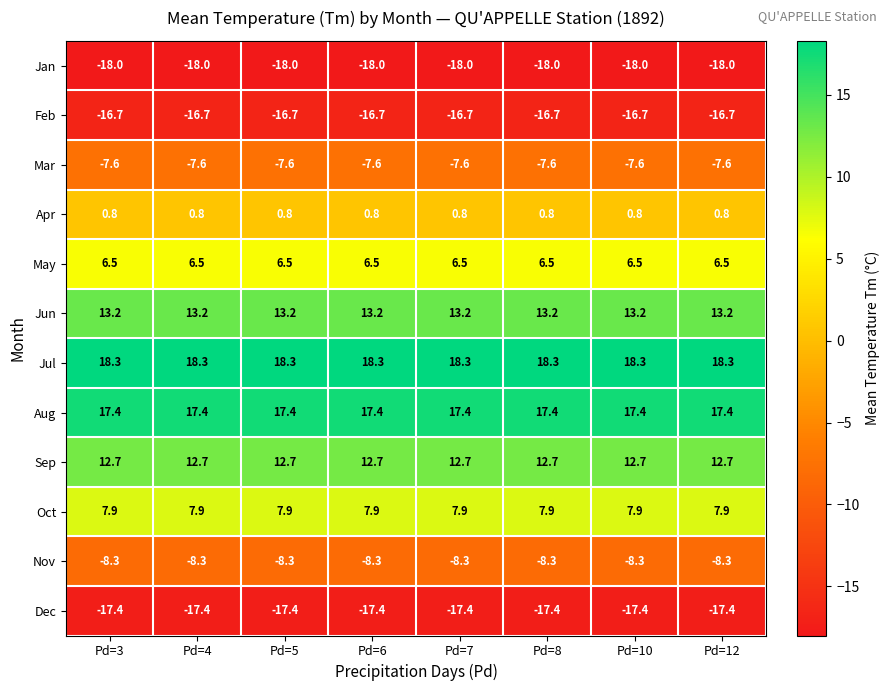

What is the maximum value shown in the chart?

18.3